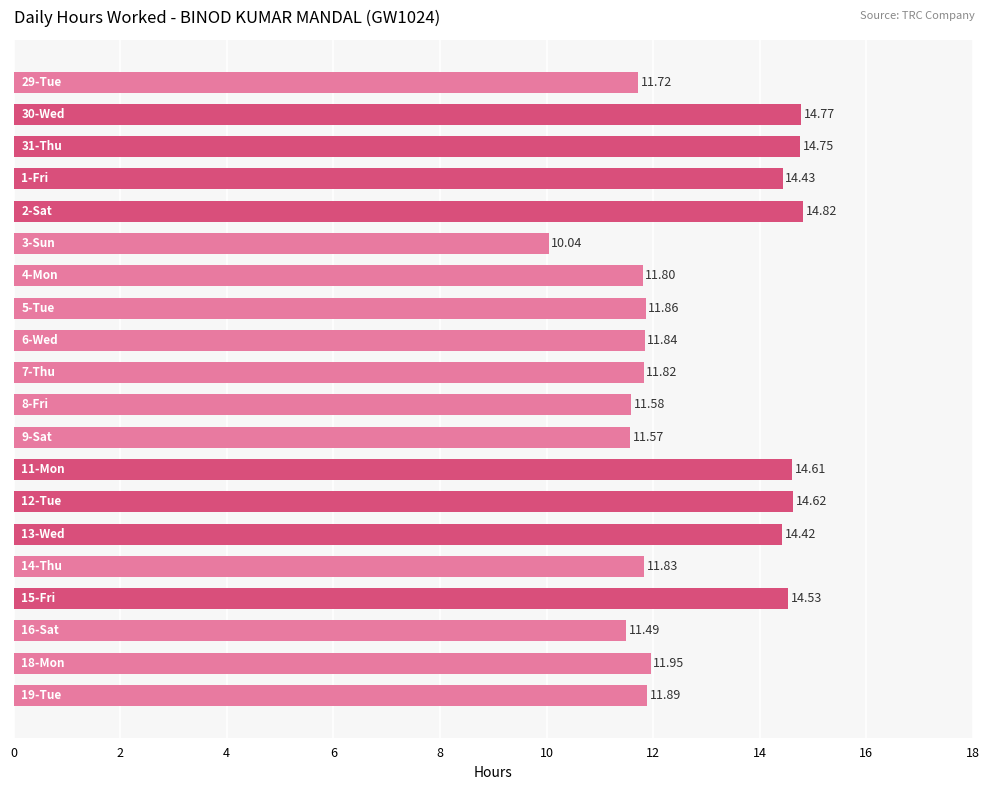

How many data points are less than 11?

1